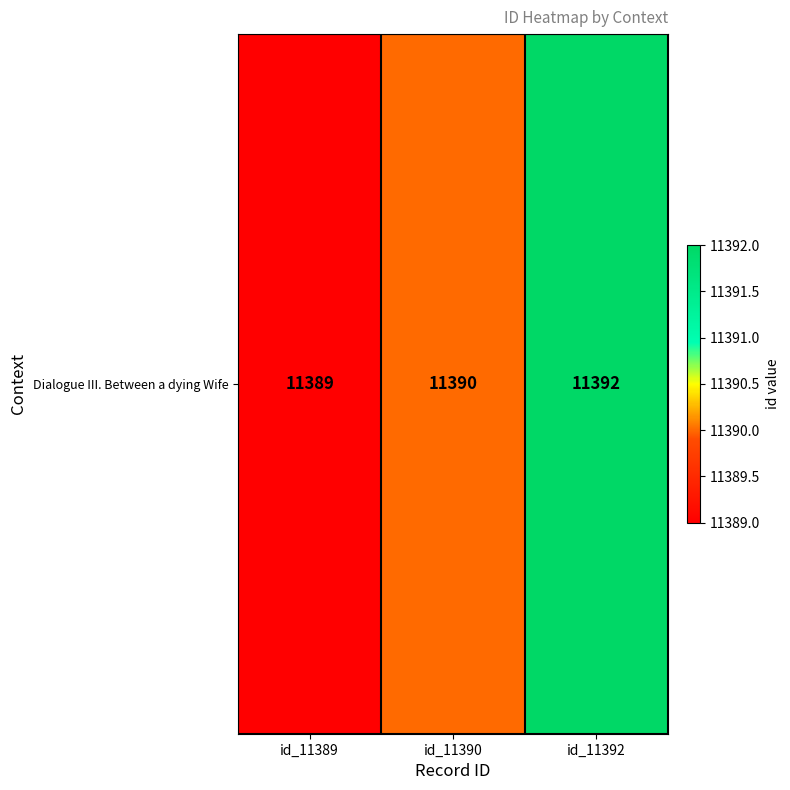

True or false: the data shows 7415 at id_11389.

False